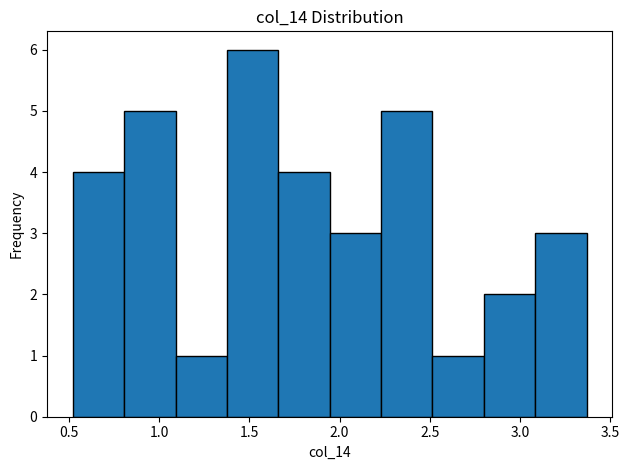

Reading left to right, list every bar in this chart as the range it spans on the x-axis followed by its height. Neither the bar edges nor the heights are printed on the chart, so give them approximately, as read against the axes.

0.520 to 0.805: 4
0.805 to 1.090: 5
1.090 to 1.375: 1
1.375 to 1.660: 6
1.660 to 1.945: 4
1.945 to 2.230: 3
2.230 to 2.515: 5
2.515 to 2.800: 1
2.800 to 3.085: 2
3.085 to 3.370: 3